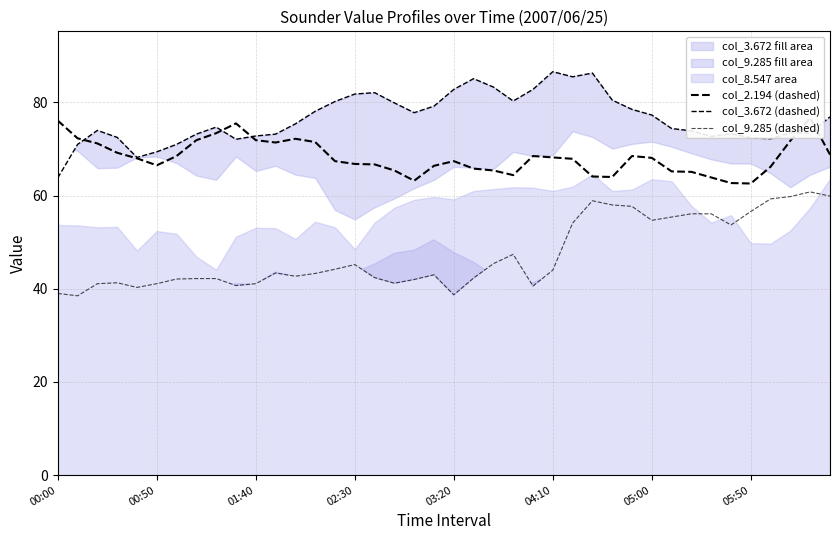

What is the approximate value of col_2.194 (dashed) at 32?

65.1